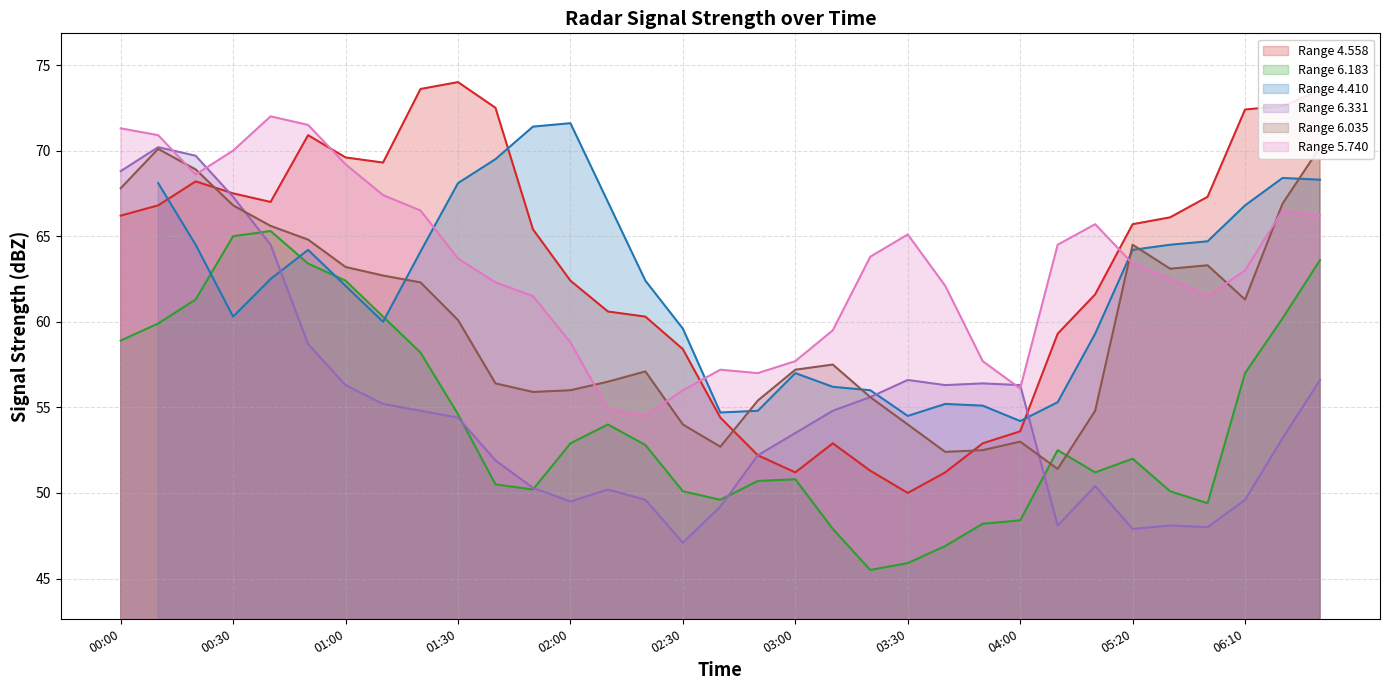

In 6.331 (line), how many points are lower than both neighbors (excluding endpoints)?

6